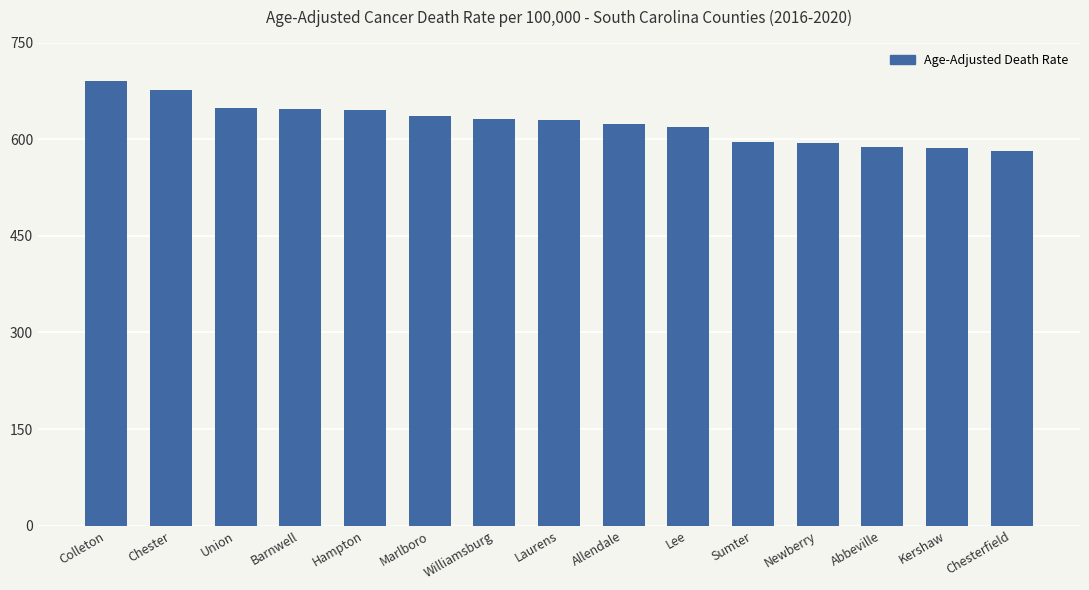

Which category has the highest value across all series?

Colleton